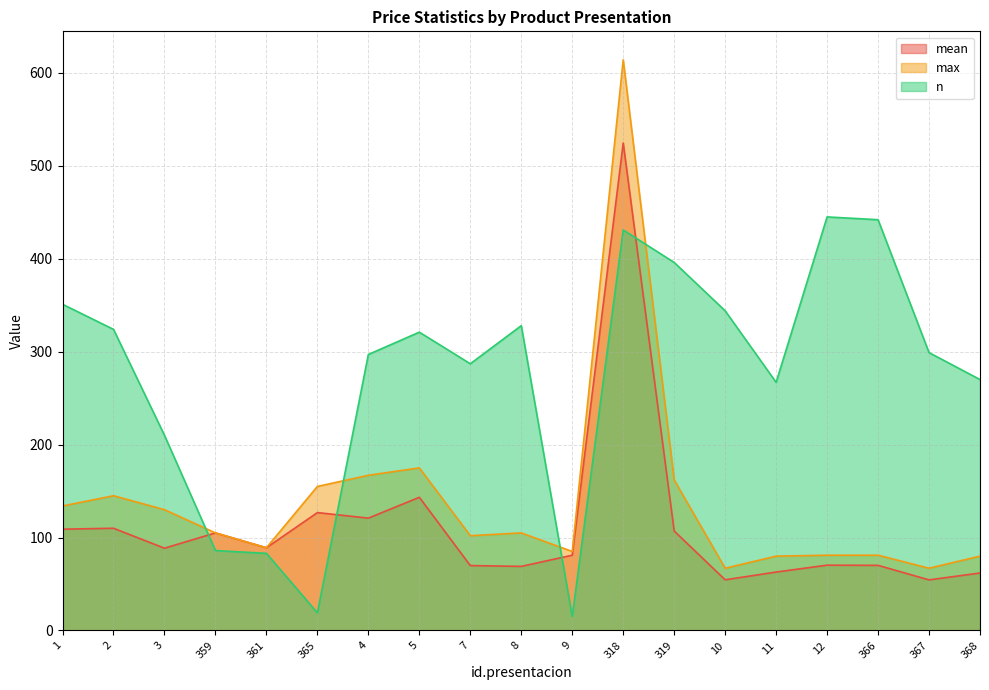

How many lines are shown in the chart?

3